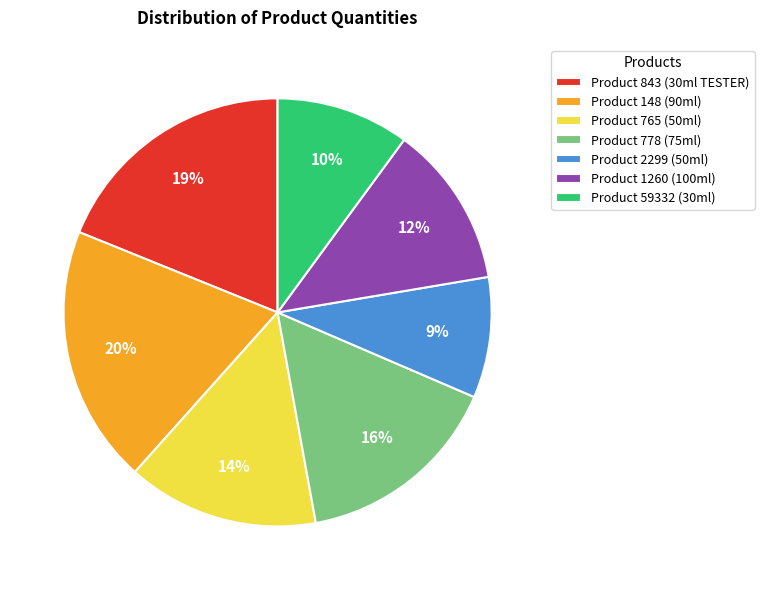

Combined, do Product 778 (75ml) and Product 2299 (50ml) account for over 50%?

No